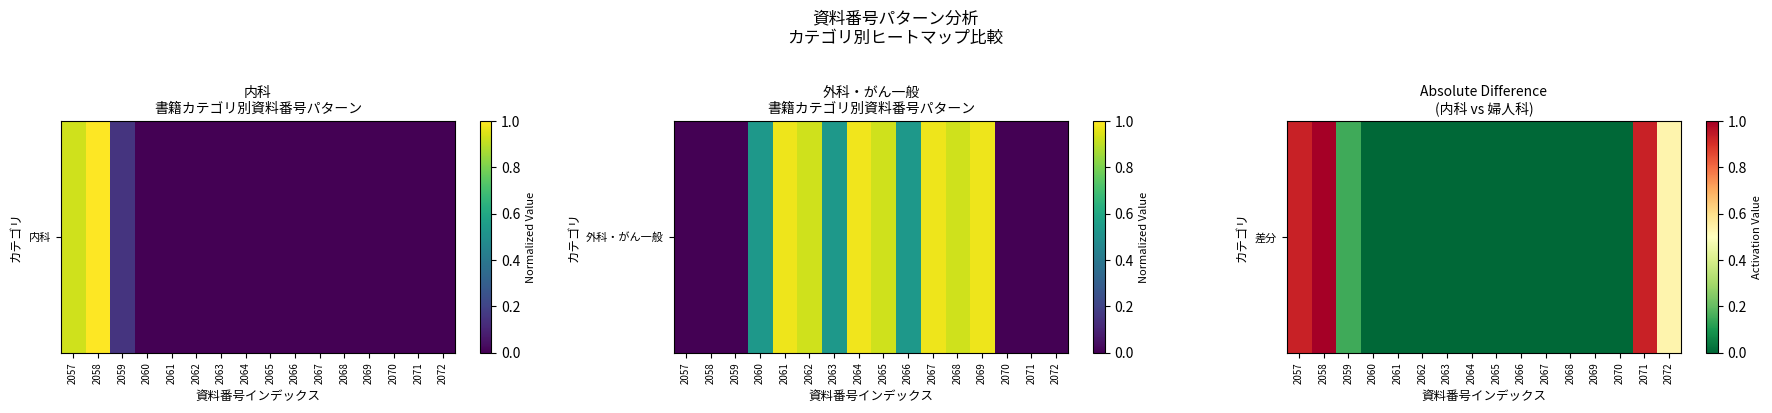

What is the sum of all values?

3.5